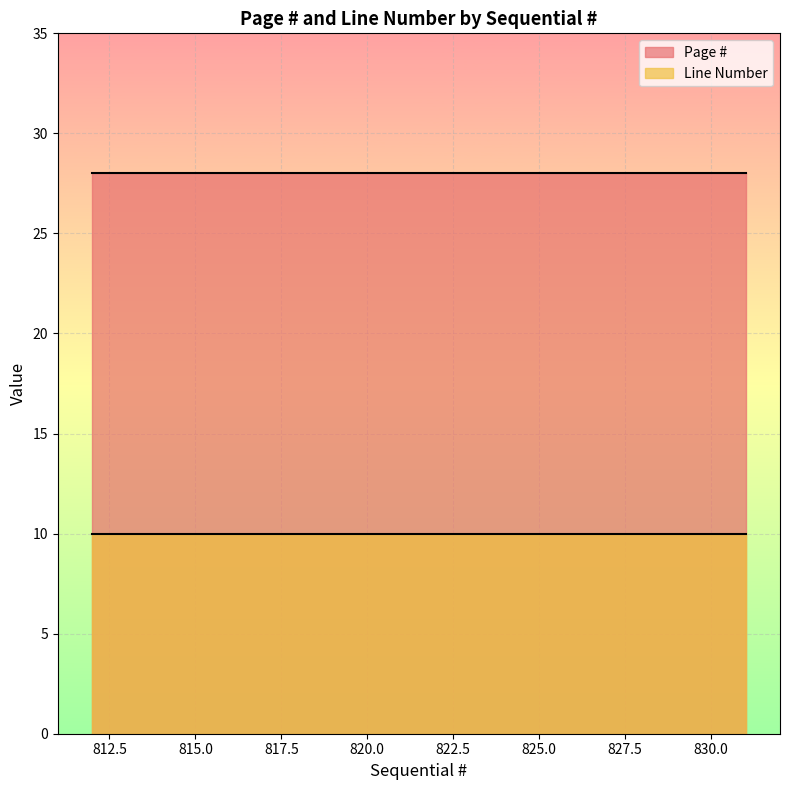

What is the spread (max minus min) of values at 819?

18